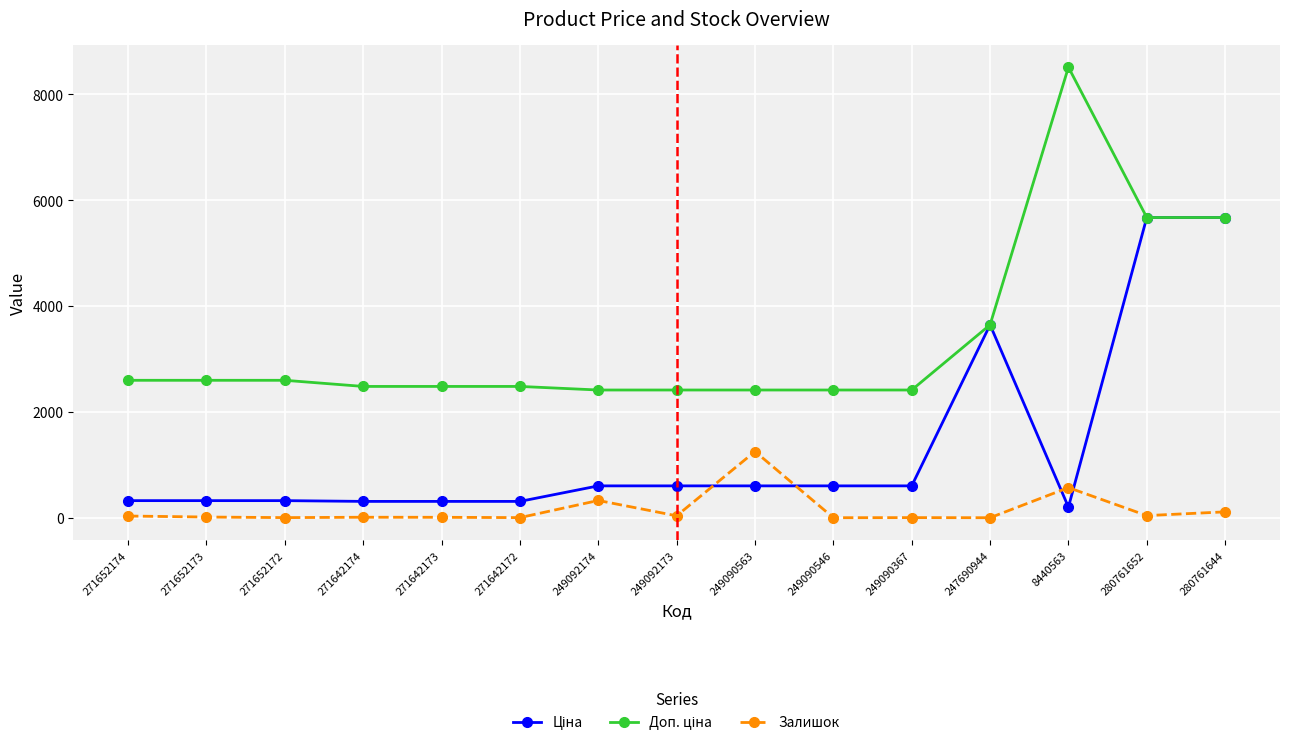

What is the difference between the second highest and second lowest values in the Залишок series?

569.0